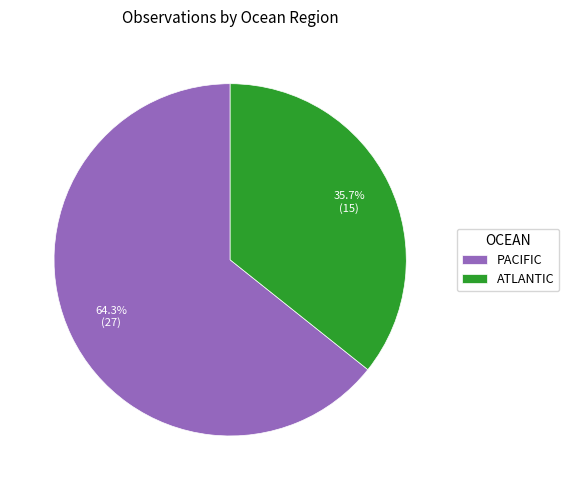

Is there a majority slice in this chart?

Yes